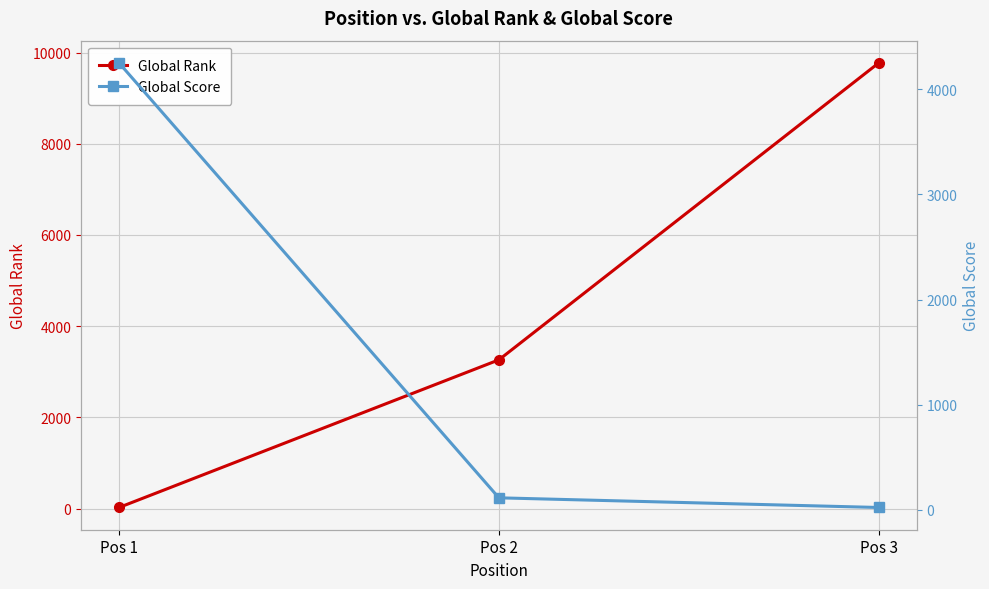

At how many categories does at least one series exceed 1749?

3